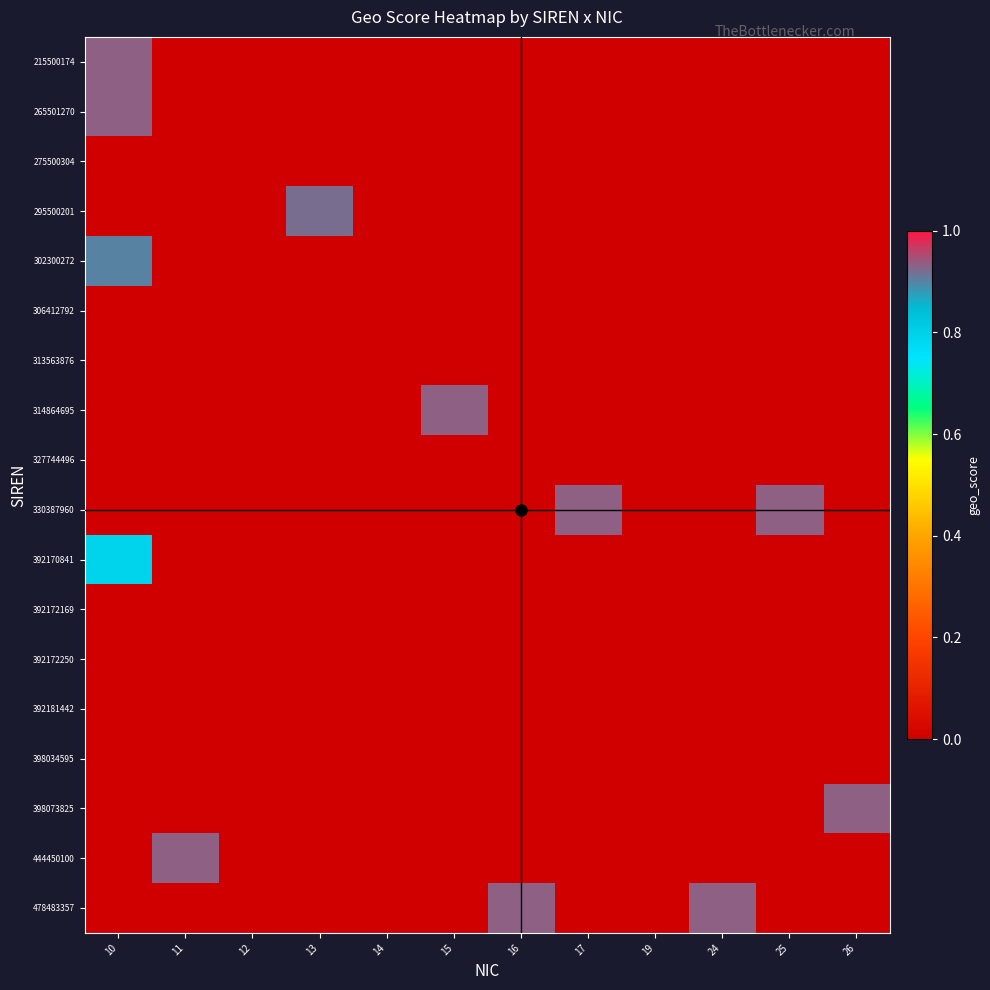

Which category has the highest value across all series?

10